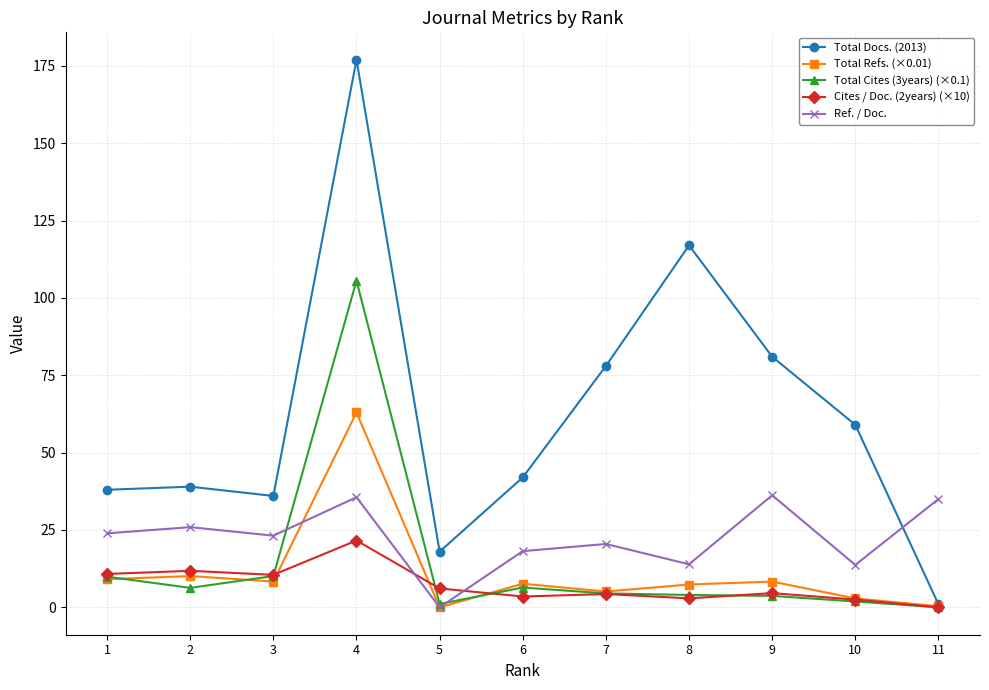

What is the sum of the Ref. / Doc. values at 10 and 2?

39.6